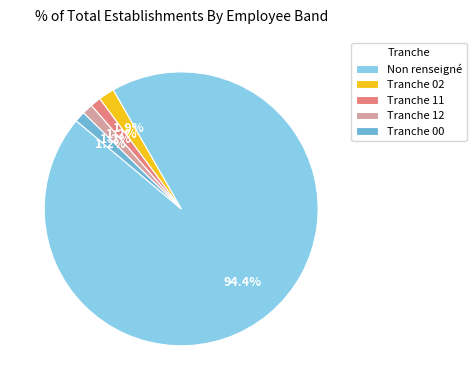

Which category has the biggest portion of the pie?

Non renseigné